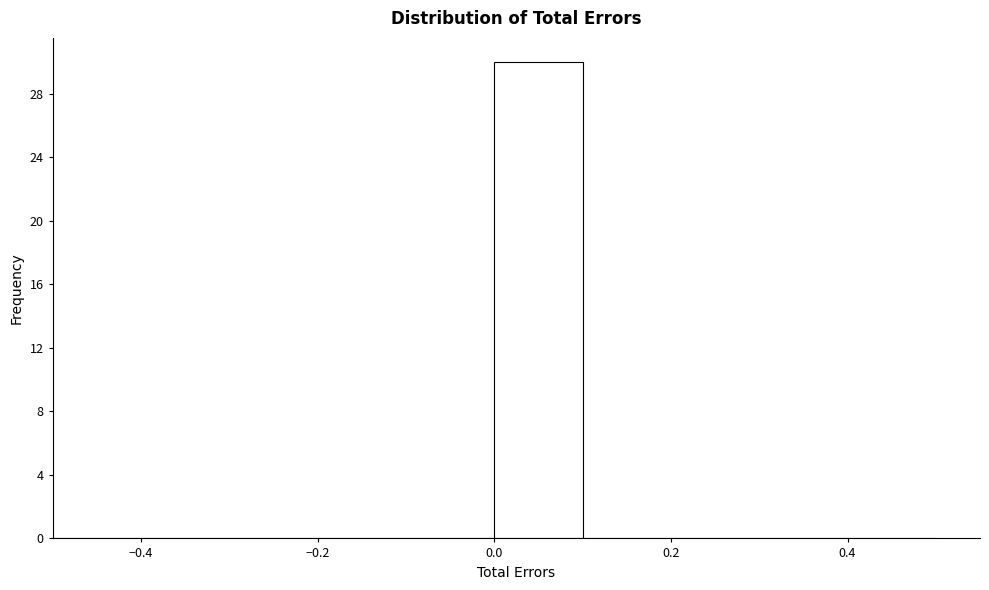

How tall is the bar that spans 0.0 to 0.1 on the x-axis? The values are not printed on the chart, so give them approximately, as read against the axis.

30